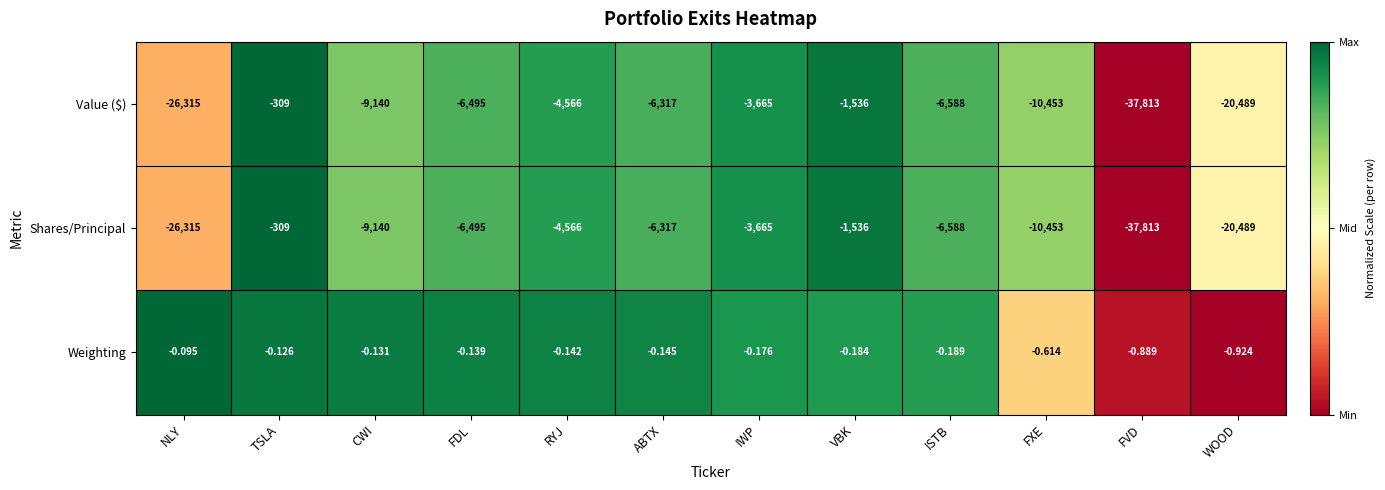

At which label does Value ($) reach its peak?

TSLA